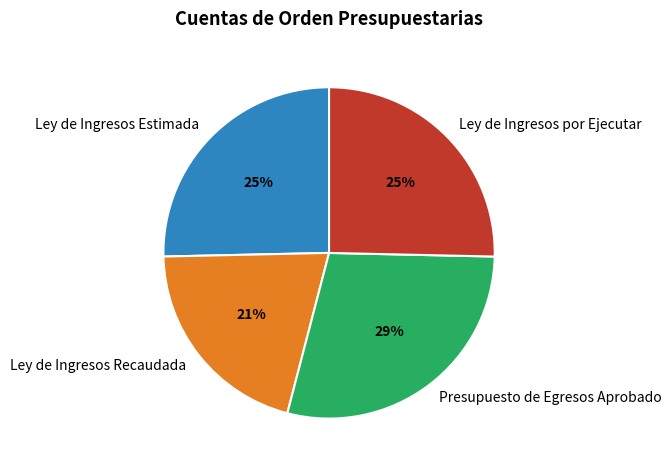

What percentage is the Presupuesto de Egresos Aprobado slice, to the nearest percent?

29%